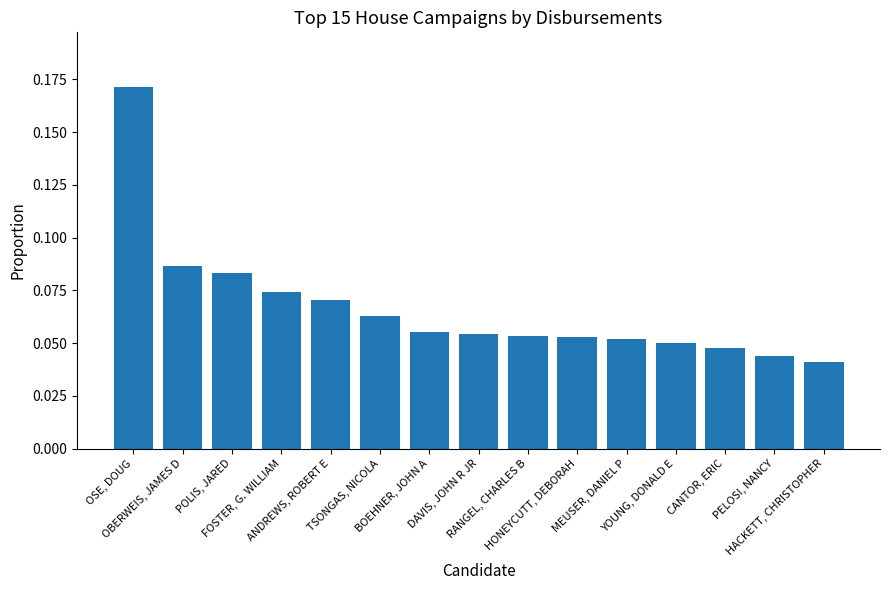

How many bars are there in total?

15